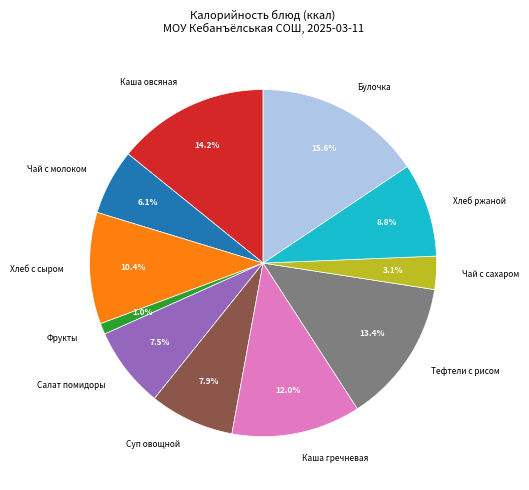

Does Хлеб ржаной account for over 50% of the chart?

No